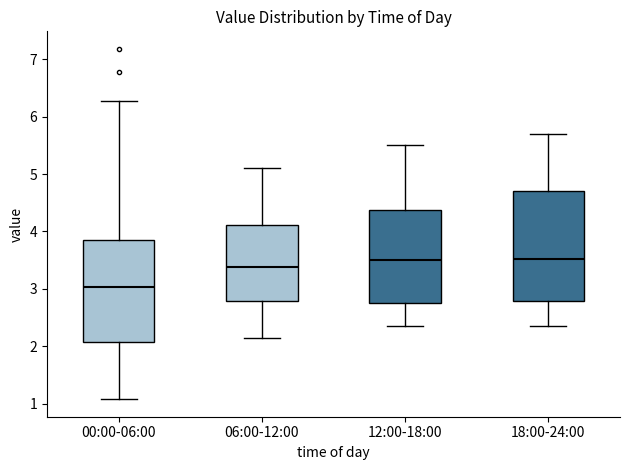

Where does the upper whisker of the box for 06:00-12:00 end on the y-axis? The values are not printed on the chart, so give them approximately, as read against the axis.

5.1